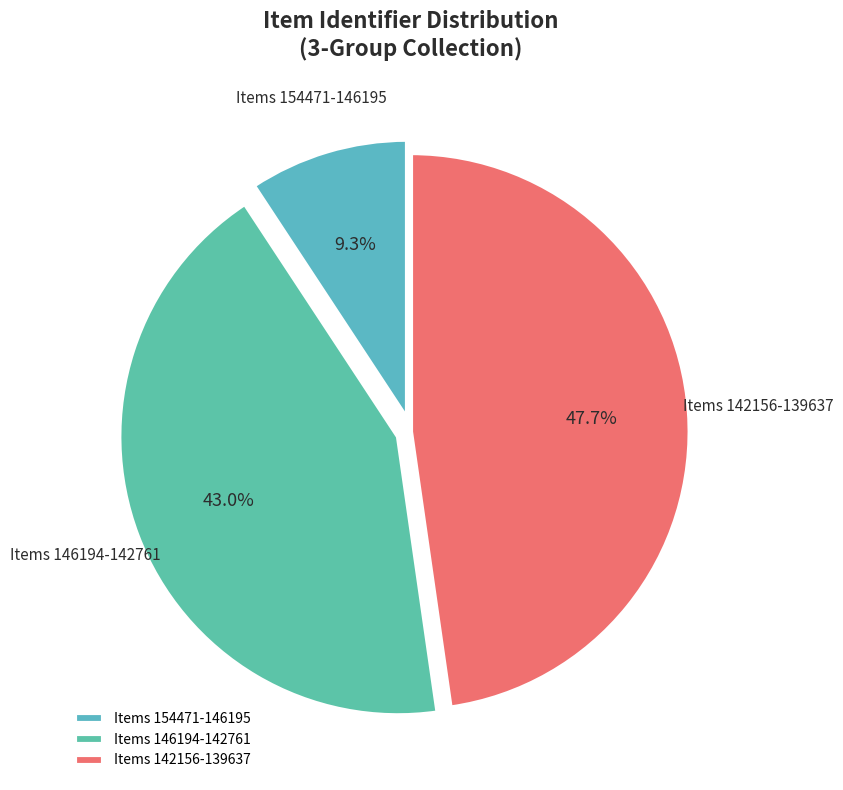

How many slices are in this pie chart?

3